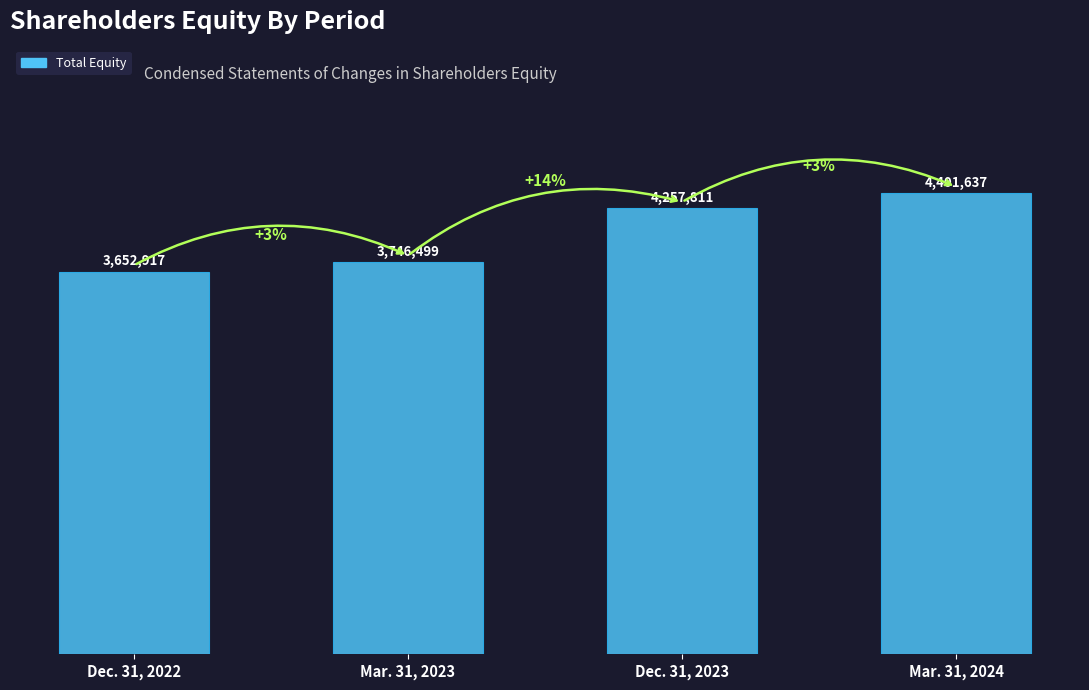

The chart shows a value of 2334985 at Mar. 31, 2023. True or false?

False